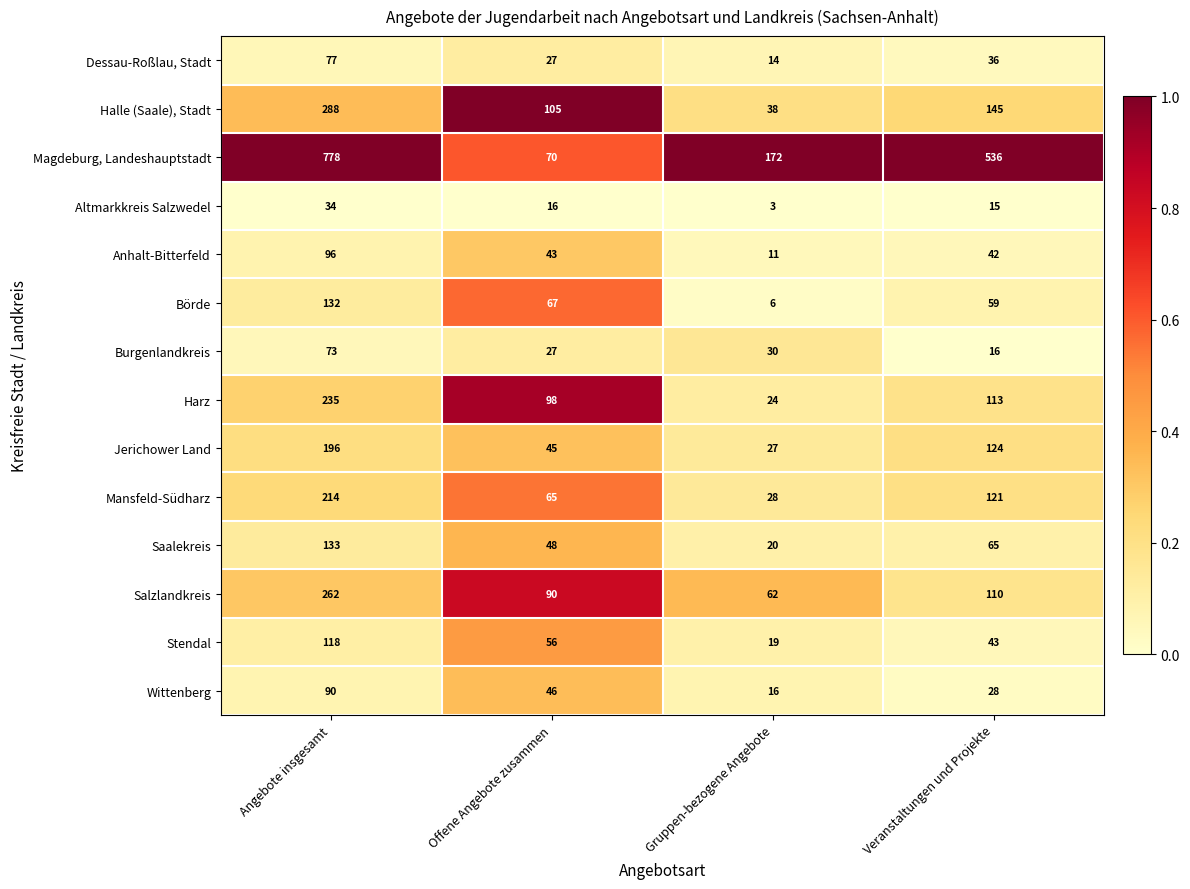

What is the sum of the Magdeburg, Landeshauptstadt values at Gruppen-bezogene Angebote and Angebote insgesamt?

950